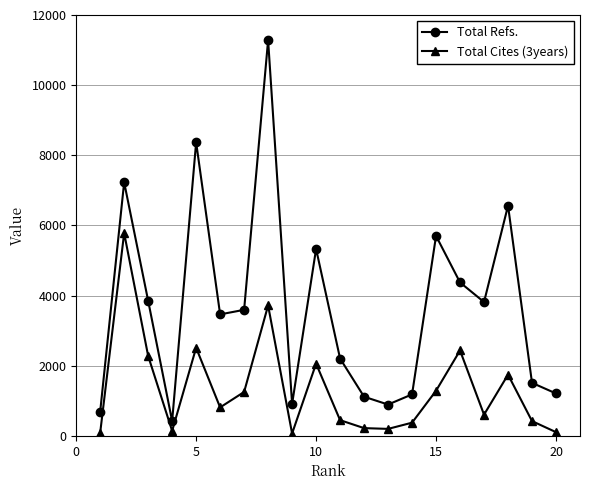

Rank the series by their maximum value, from lowest to highest.

Total Cites (3years), Total Refs.